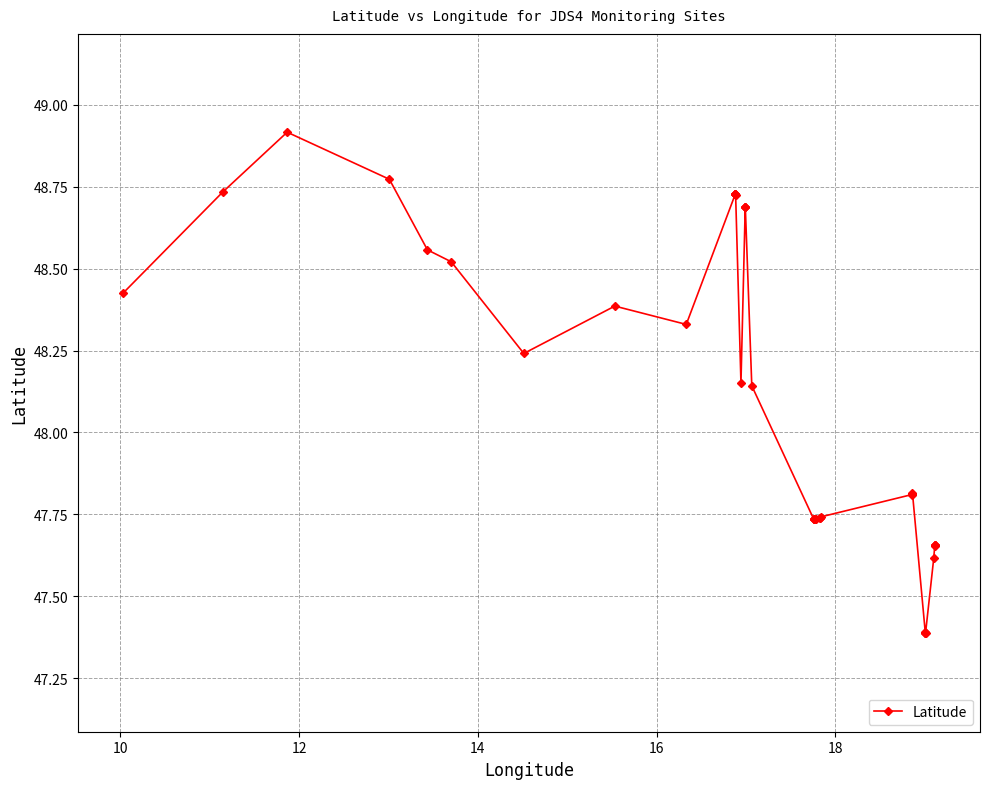

What is the value of the 35th point from the left?

47.4